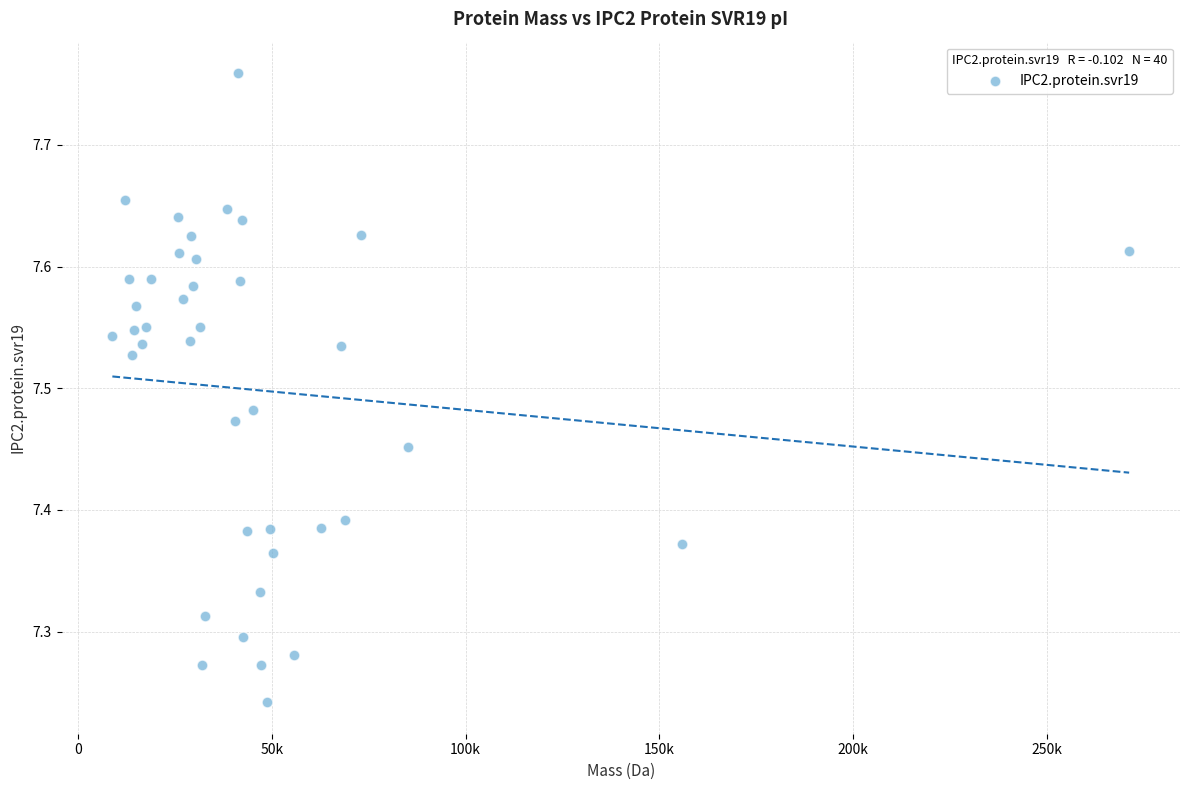

What is the range of X values (max minus min)?

262494.3